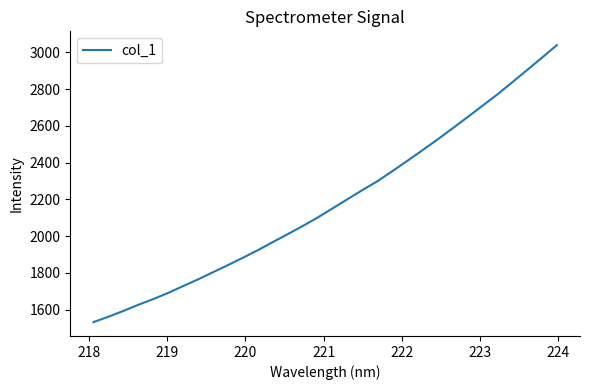

What is the maximum value shown in the chart?

3038.2